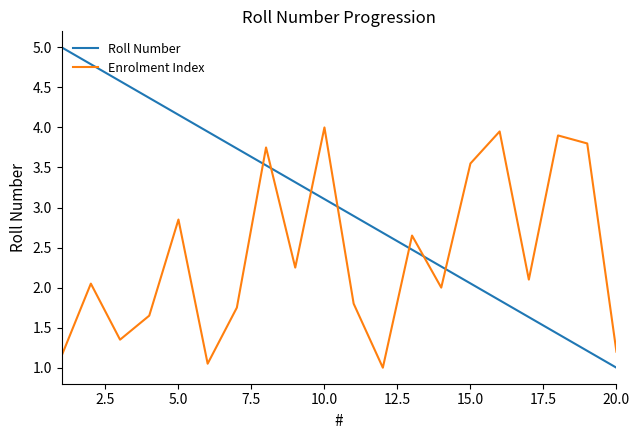

What is the smallest value displayed?

1.0